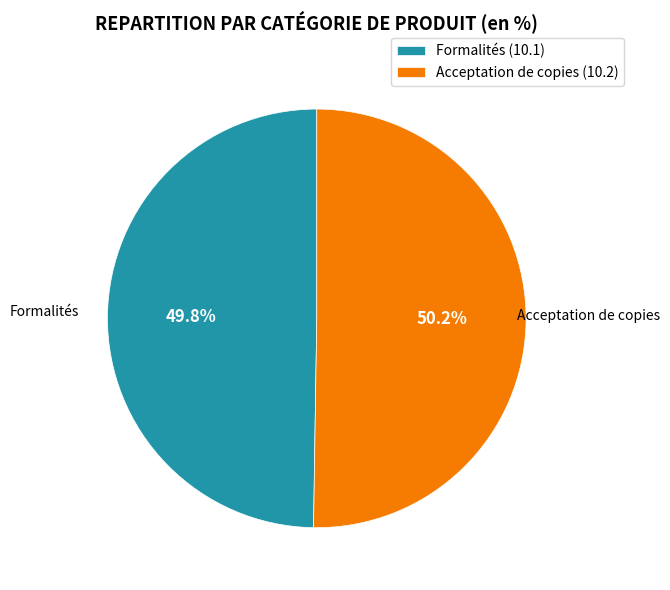

To the nearest percent, what percentage of the pie is Acceptation de copies (10.2)?

50%